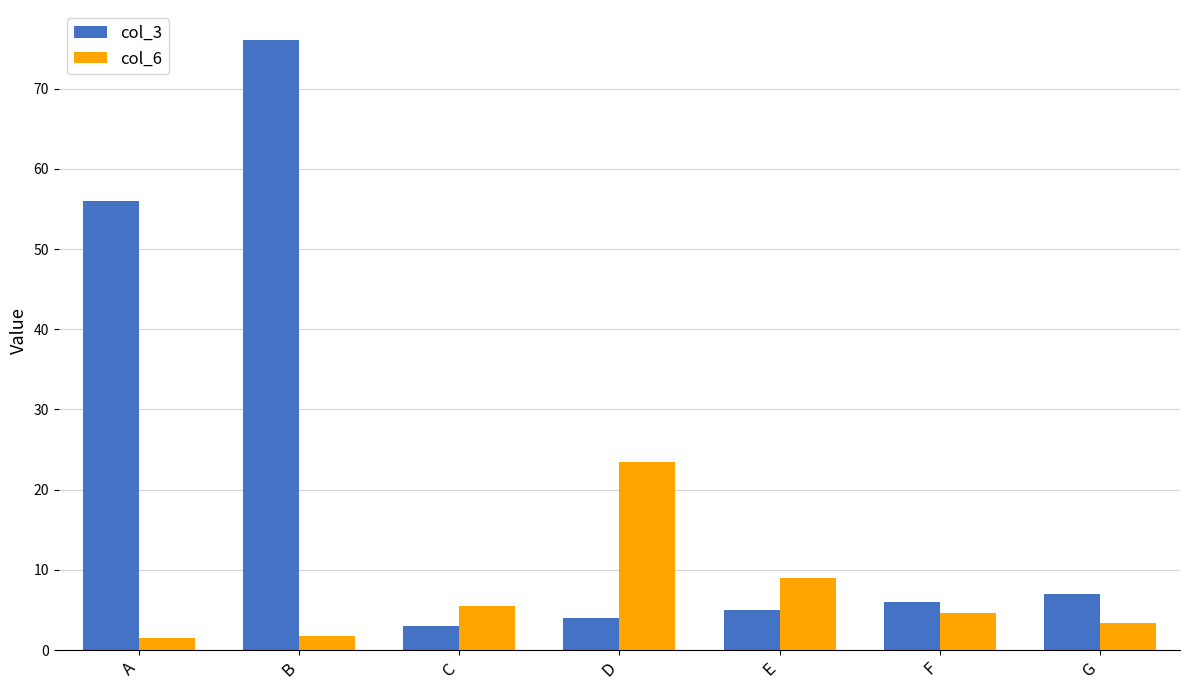

The value of col_3 at D is 4.0. True or false?

True